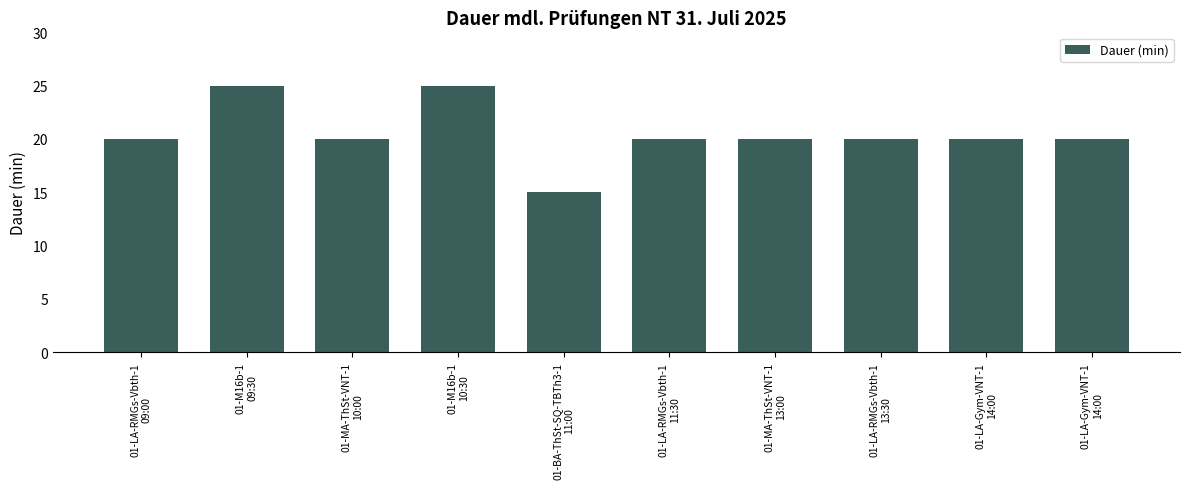

How many bars are there in total?

10